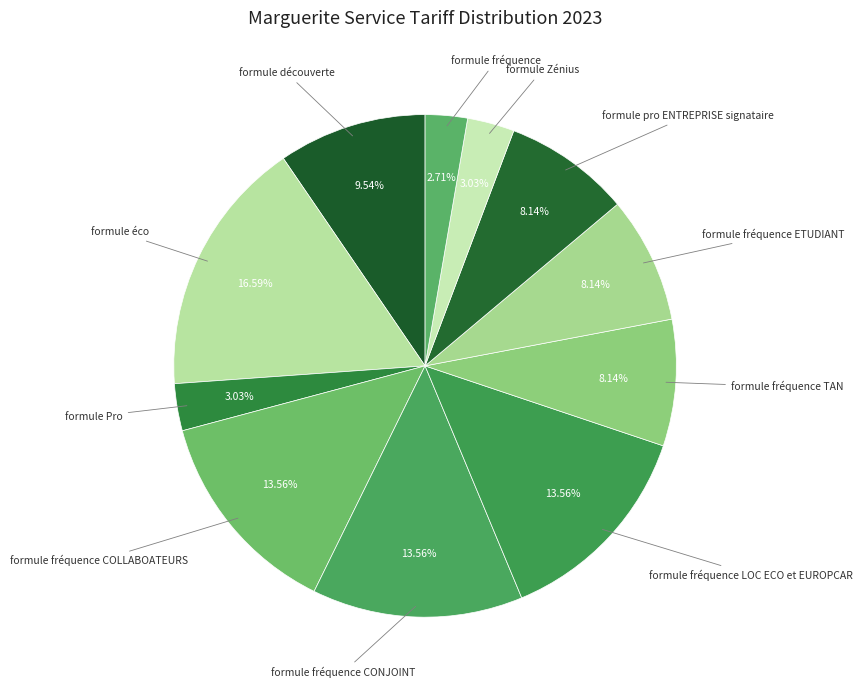

Count the number of slices in the pie.

11